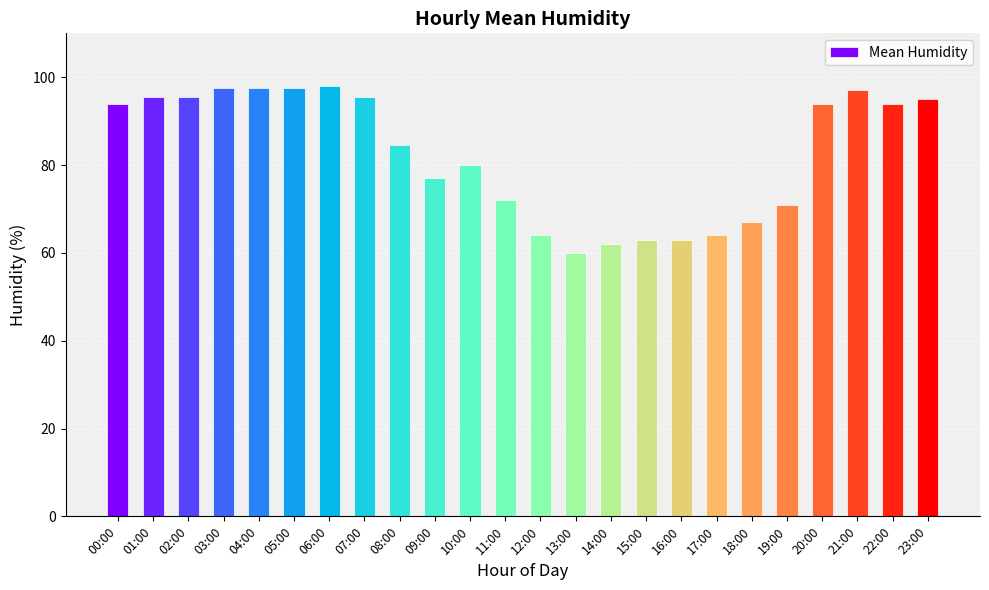

At which category does the chart reach its minimum across all series?

13:00